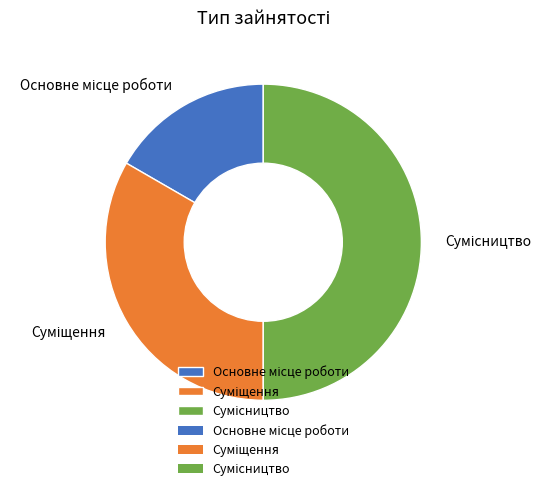

To the nearest percent, what is the average slice percentage?

33%